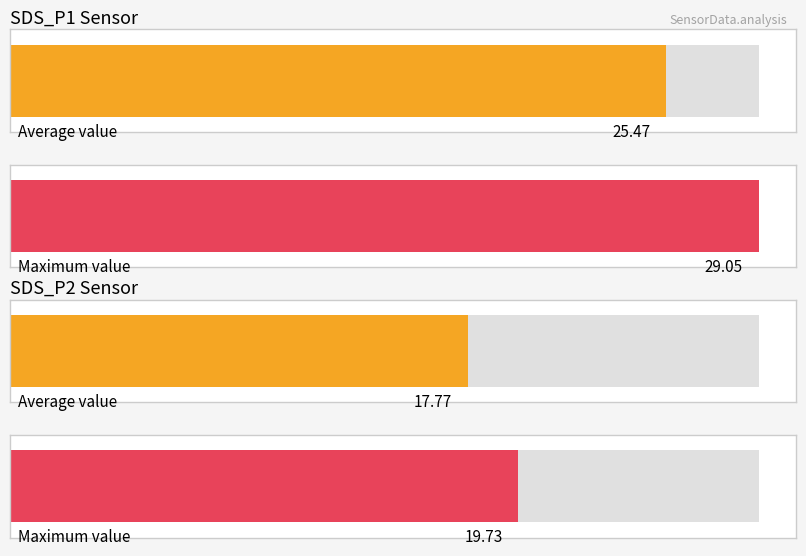

What are all the series names shown in the legend?

SDS_P1, SDS_P2